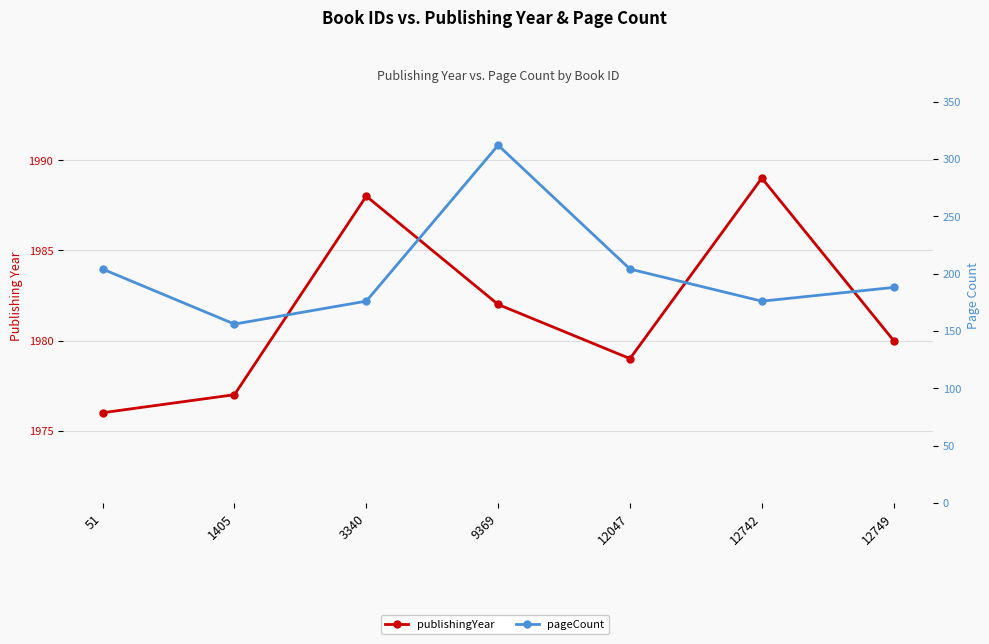

Which category has the highest value in the pageCount series?

9369